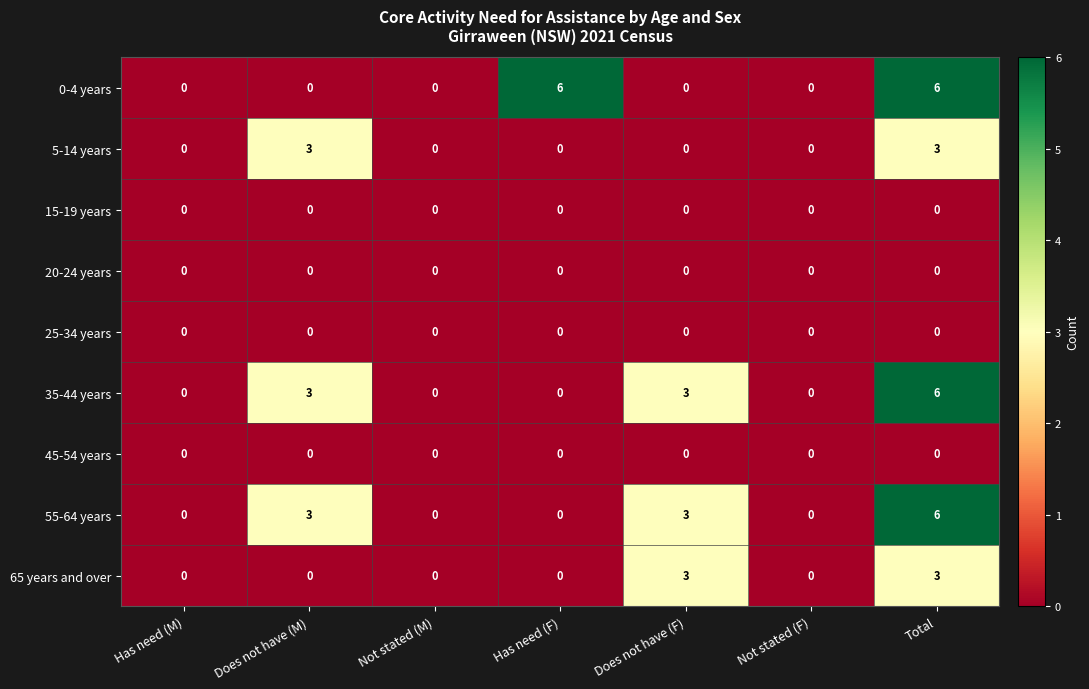

What is the sum of all 55-64 years values?

12